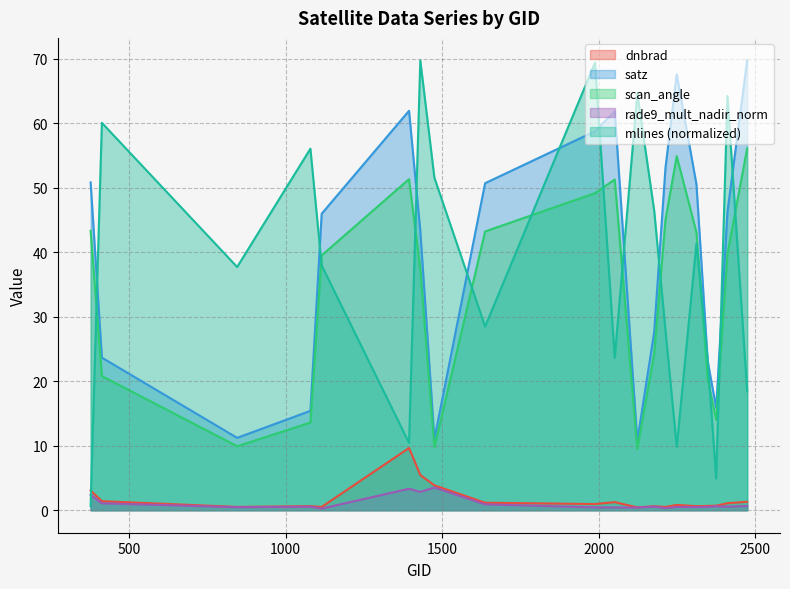

What is the total value across all series at 2123?

85.8